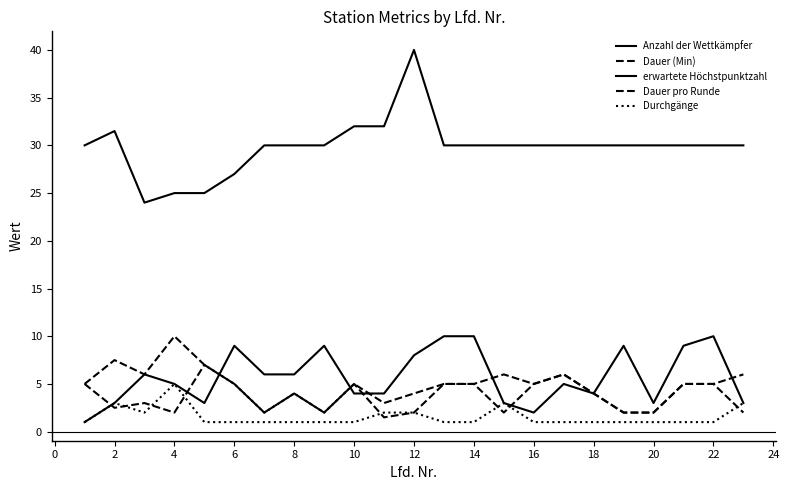

Which series has the largest range (max minus min)?

erwartete Höchstpunktzahl